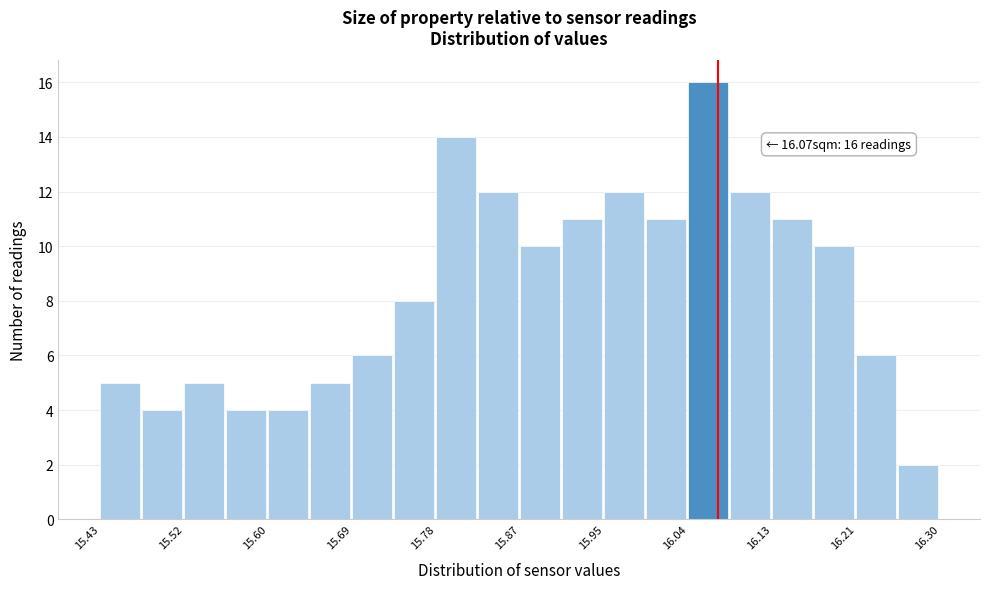

Over which range of the x-axis is the bar tallest?

16.04 to 16.08